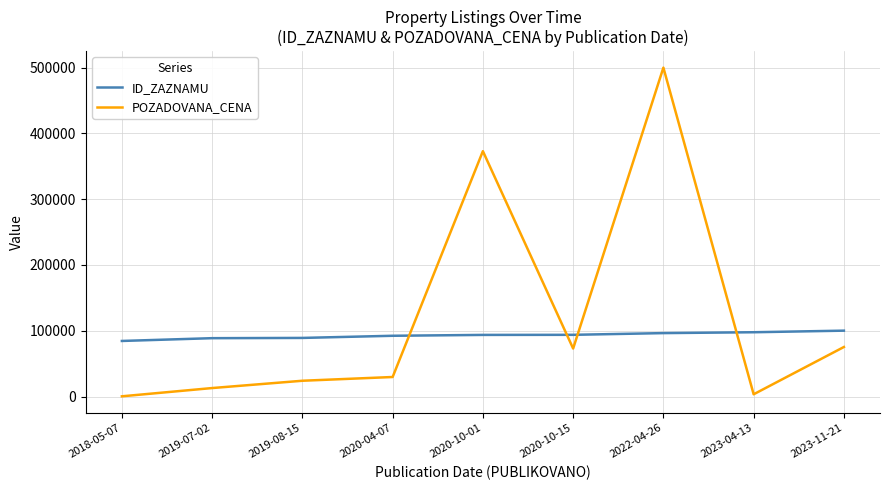

How many interior local valleys does the POZADOVANA_CENA series have?

2